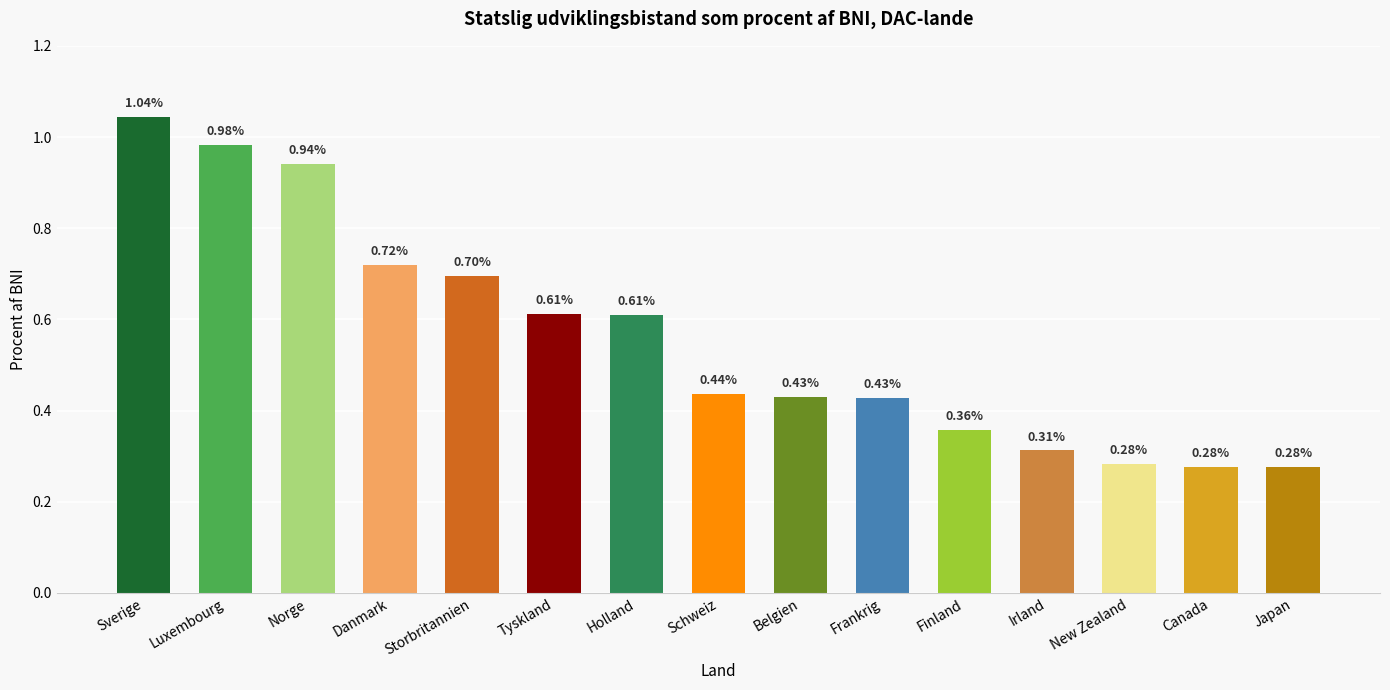

At which category does the chart reach its peak across all series?

Sverige